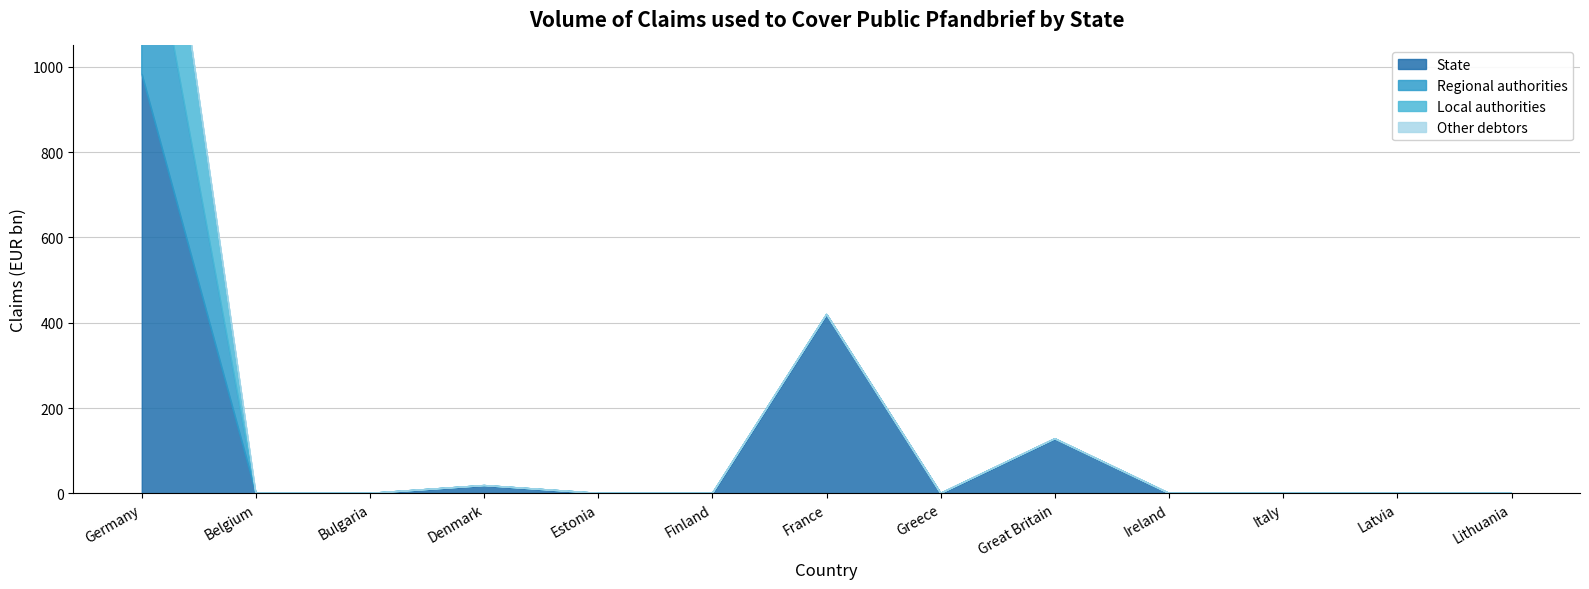

True or false: Regional authorities and Local authorities intersect in this chart.

False